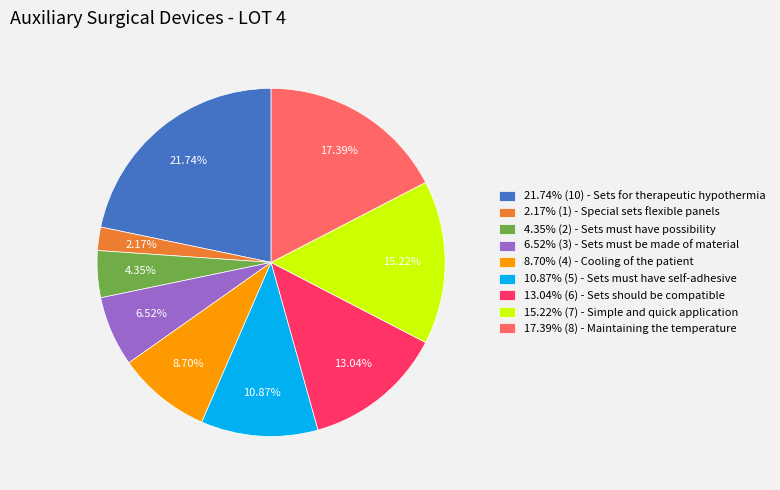

What is the smallest slice in the pie chart?

Special sets flexible panels